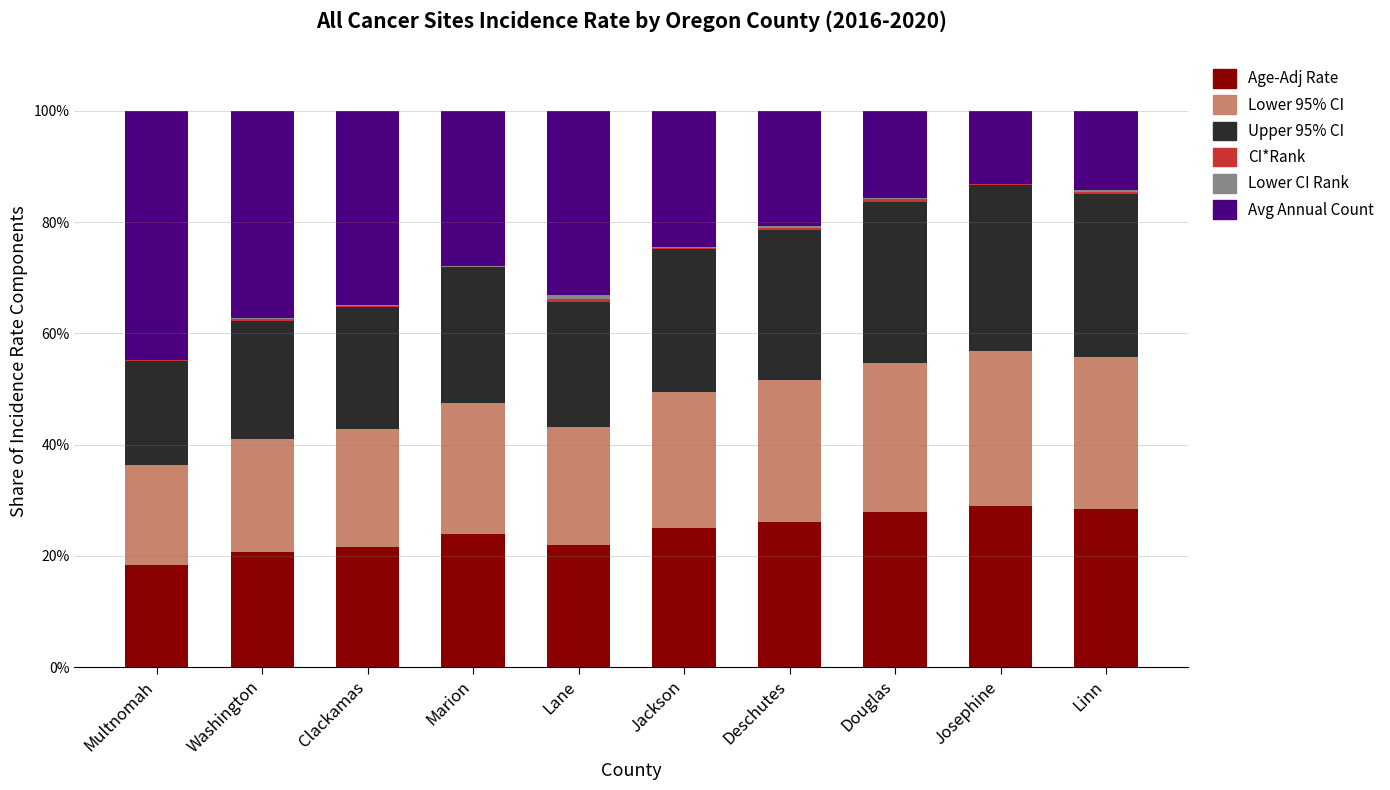

What is the highest value of the Age-Adj Rate series?

28.9